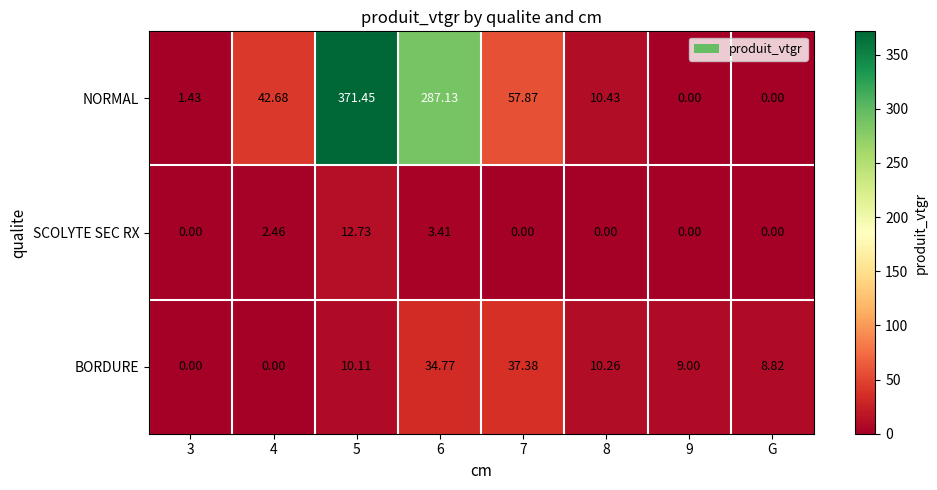

What is the spread (max minus min) of values at 5?

361.3